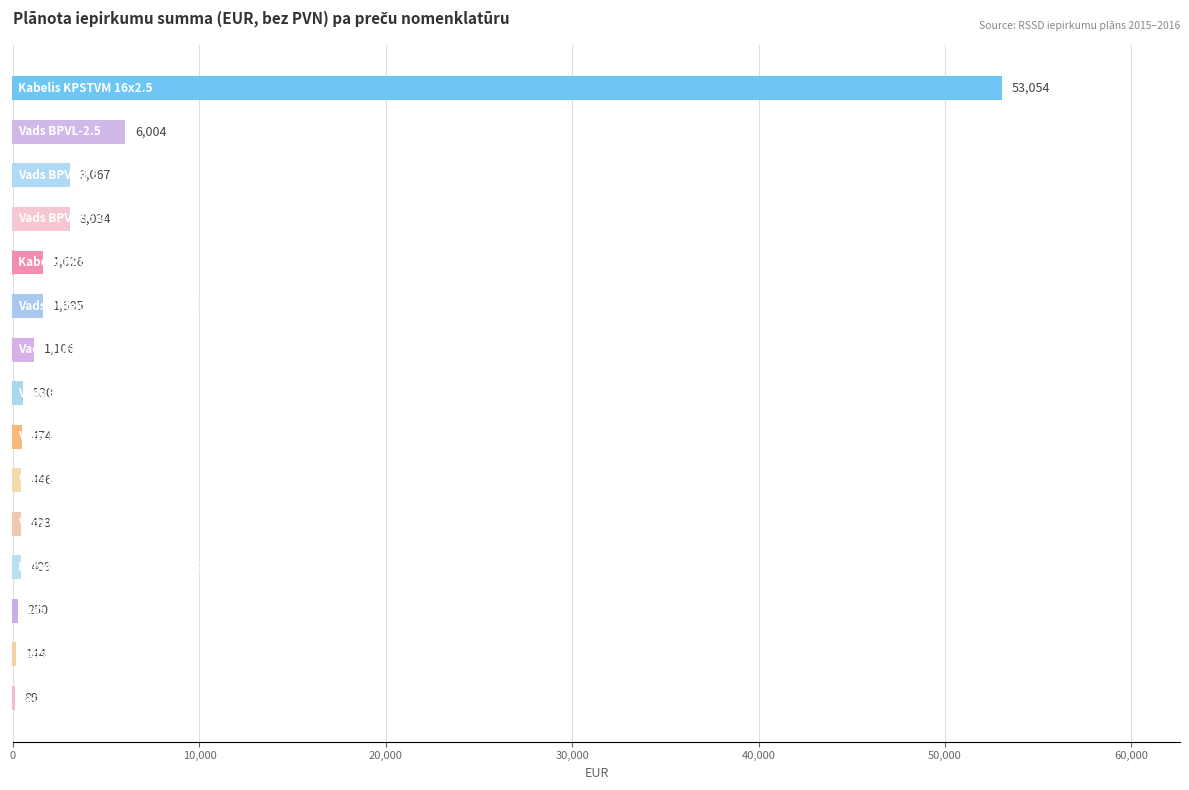

What is the greatest value displayed?

53053.7